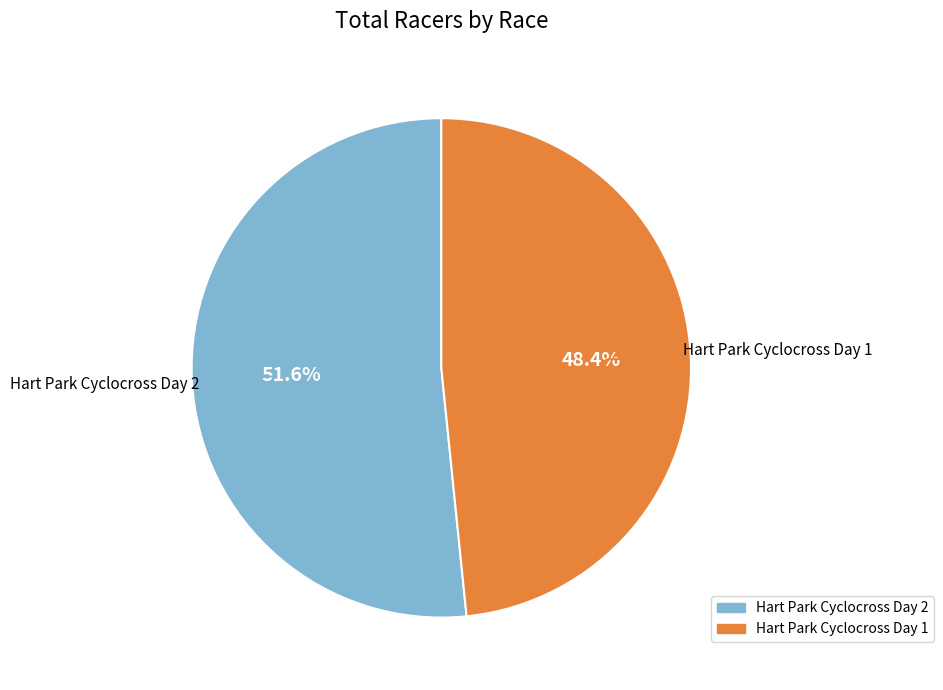

Count the number of slices in the pie.

2